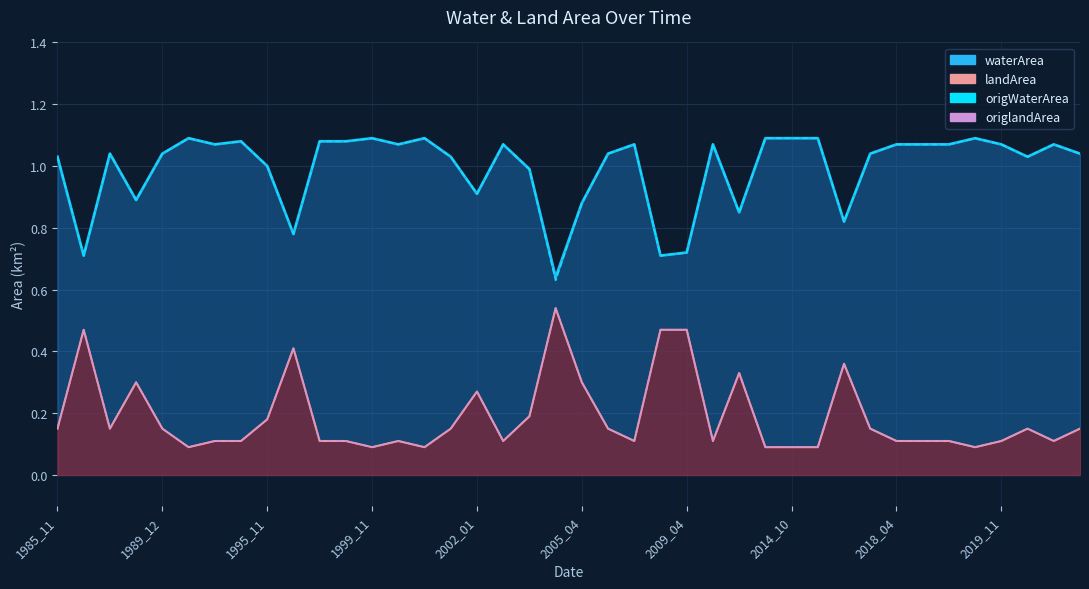

What are all the series names shown in the legend?

waterArea, landArea, origWaterArea, origlandArea